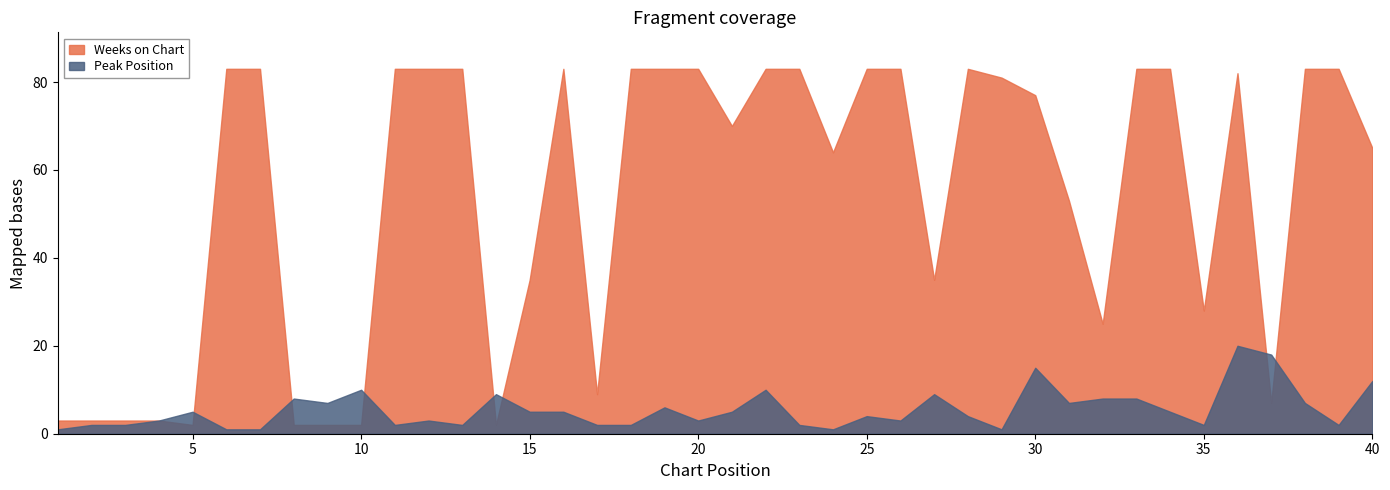

Rank the categories by Weeks on Chart value from highest to lowest.

6, 7, 11, 12, 13, 16, 18, 19, 20, 22, 23, 25, 26, 28, 33, 34, 38, 39, 36, 29, 30, 21, 40, 24, 31, 15, 27, 35, 32, 17, 37, 1, 2, 3, 4, 5, 8, 9, 10, 14